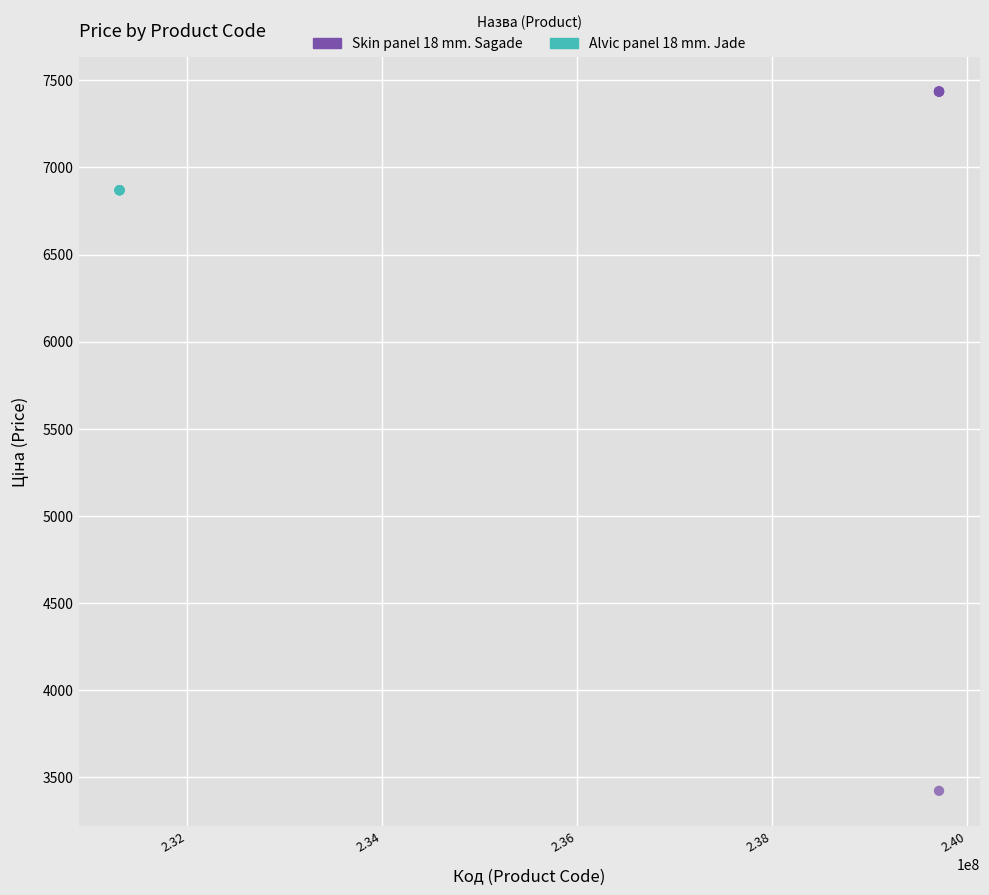

Which series reaches the minimum Y coordinate?

Skin panel 18 mm. Sagade